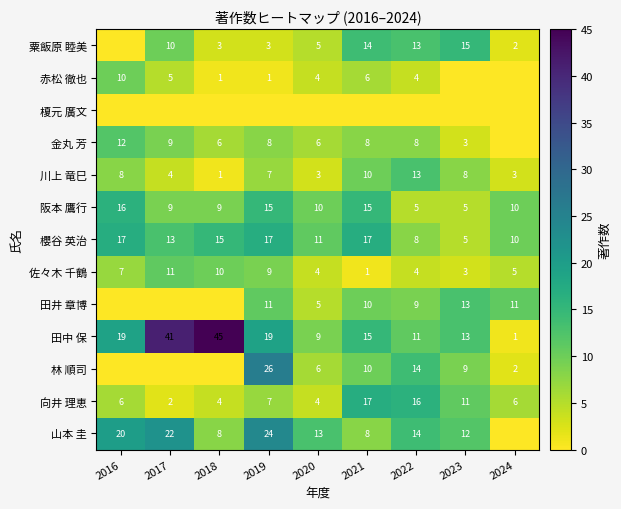

What is the highest value of the 川上 竜巳 series?

13